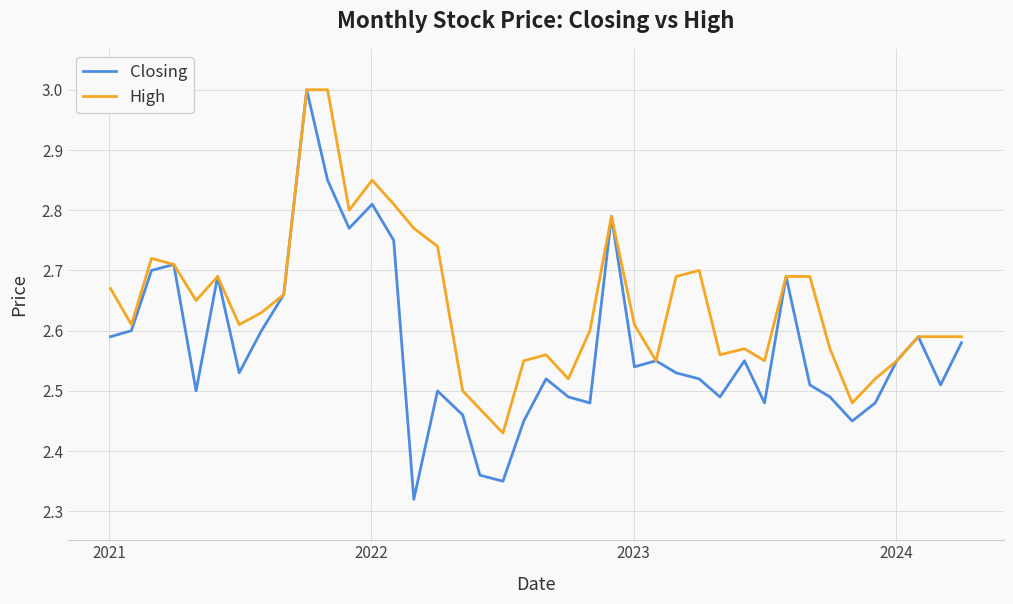

How many lines are shown in the chart?

2